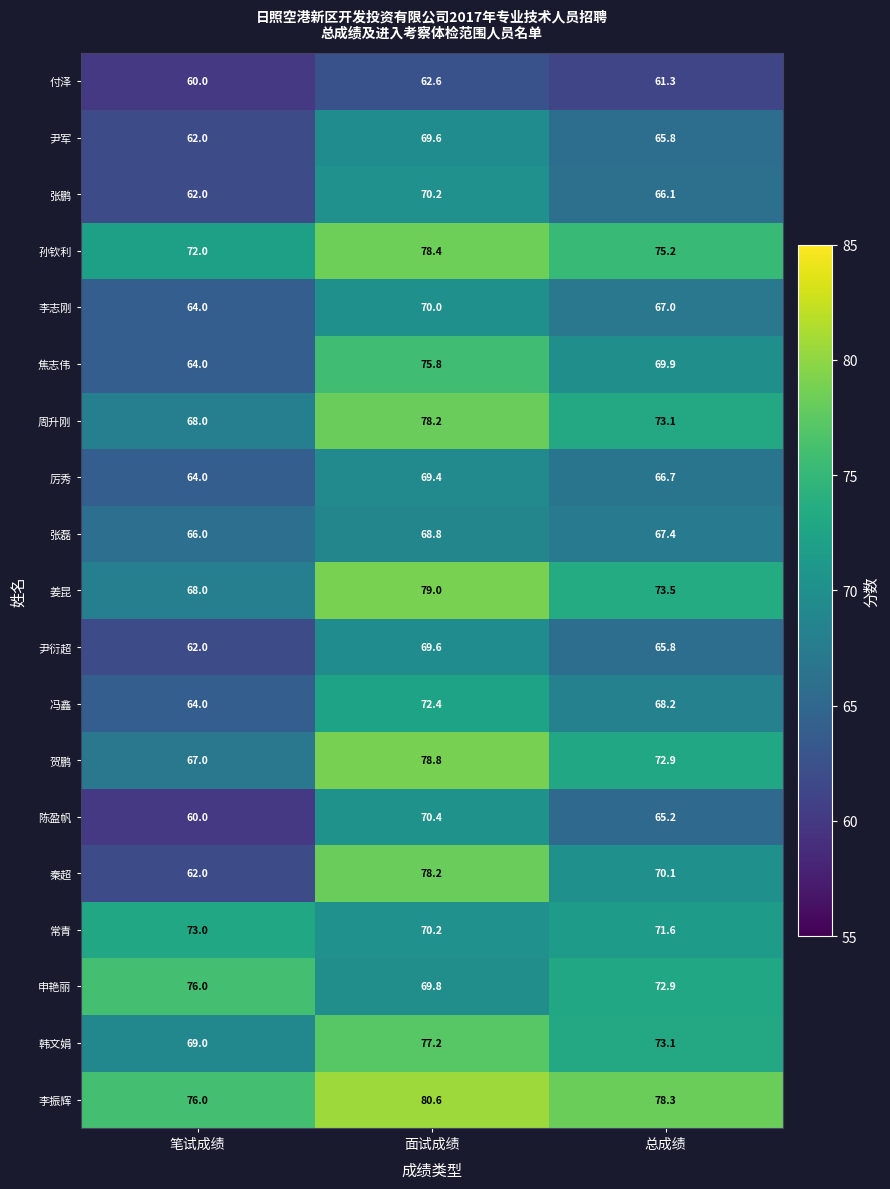

Which category has the lowest value in the 李志刚 series?

笔试成绩